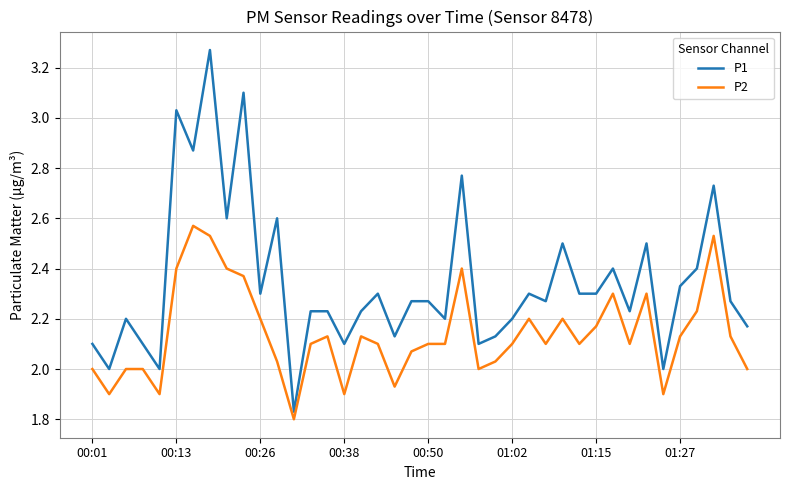

Which series has the widest spread of values?

P1